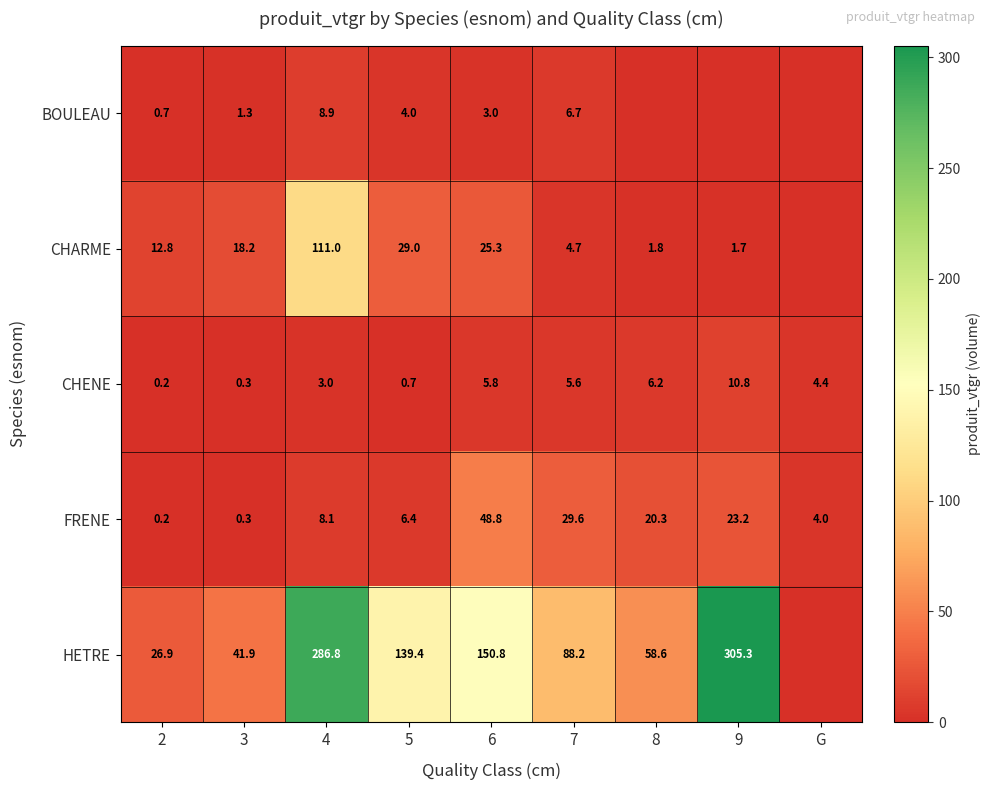

At 6, list the series in order from largest to smallest.

HETRE, FRENE, CHARME, CHENE, BOULEAU